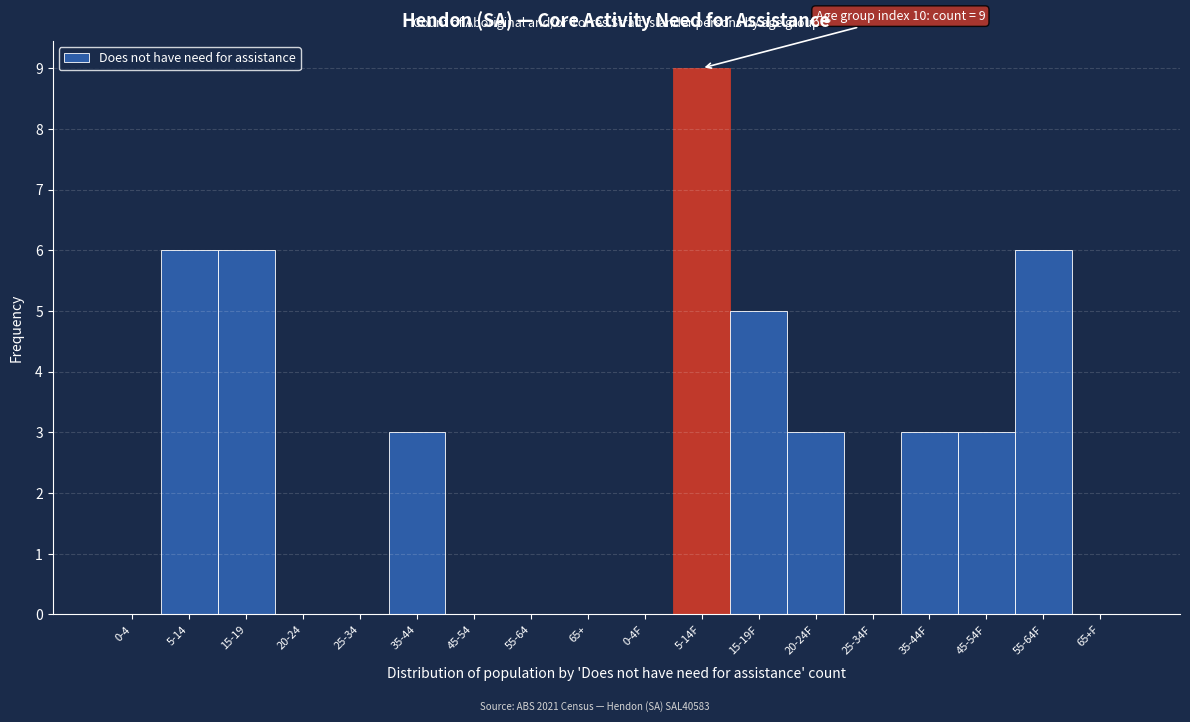

Reading left to right, what are all the values shown in this chart?

0-4=0	5-14=6	15-19=6	20-24=0	25-34=0	35-44=3	45-54=0	55-64=0	65+=0	0-4F=0	5-14F=9	15-19F=5	20-24F=3	25-34F=0	35-44F=3	45-54F=3	55-64F=6	65+F=0